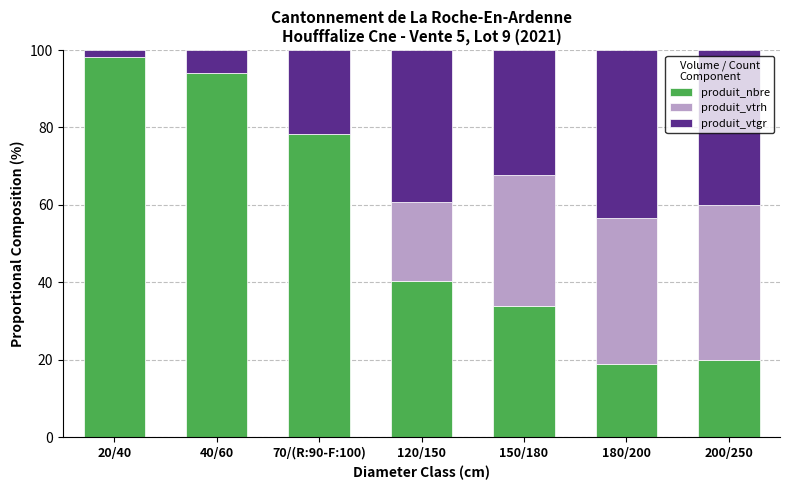

Reading right to left, transcribe the values for produit_nbre.

200/250=20.0	180/200=18.9	150/180=33.9	120/150=40.5	70/(R:90-F:100)=78.4	40/60=94.2	20/40=98.1